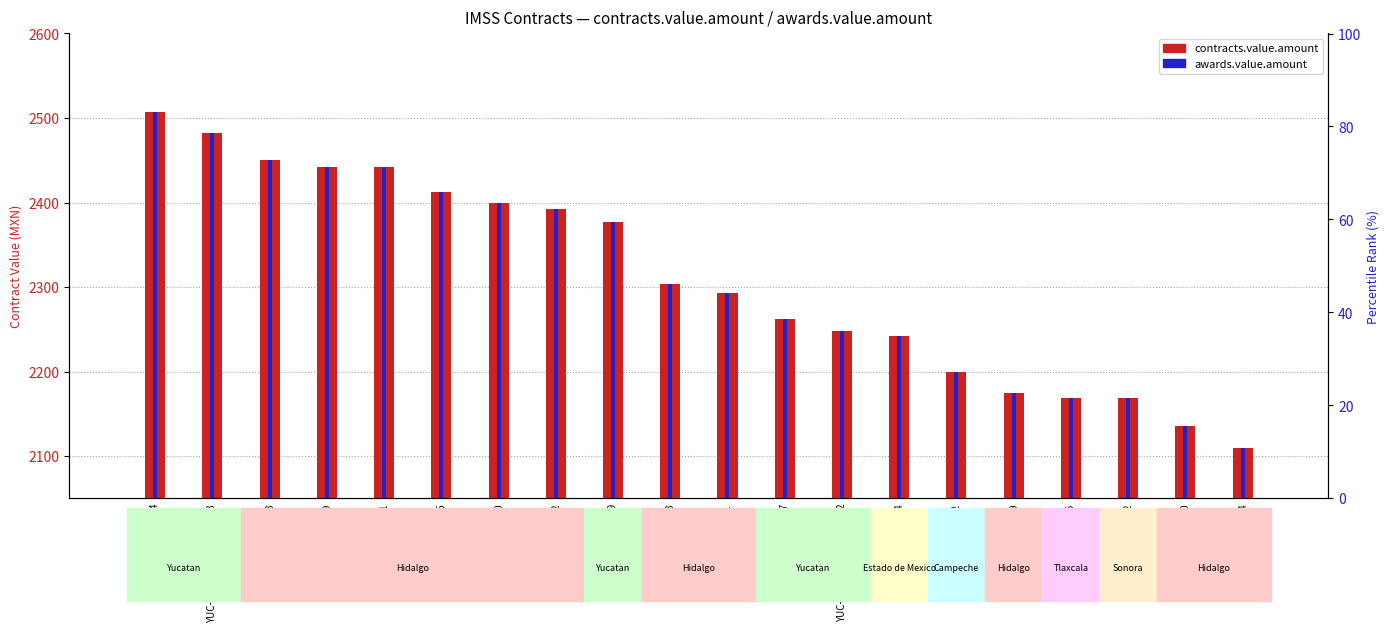

What is the maximum value shown in the chart?

2507.1